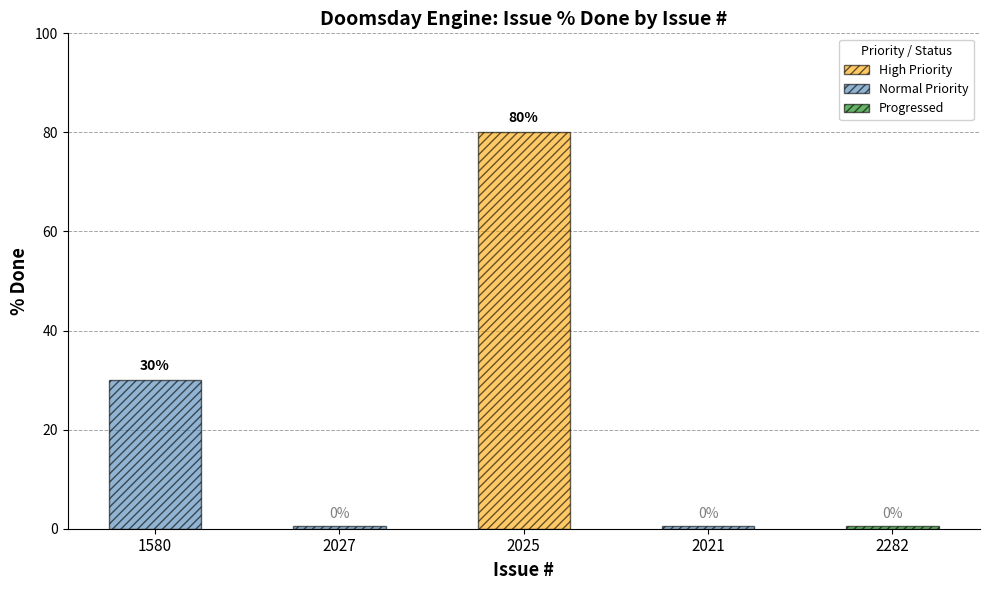

The chart shows a value of 0 at 2282. True or false?

True